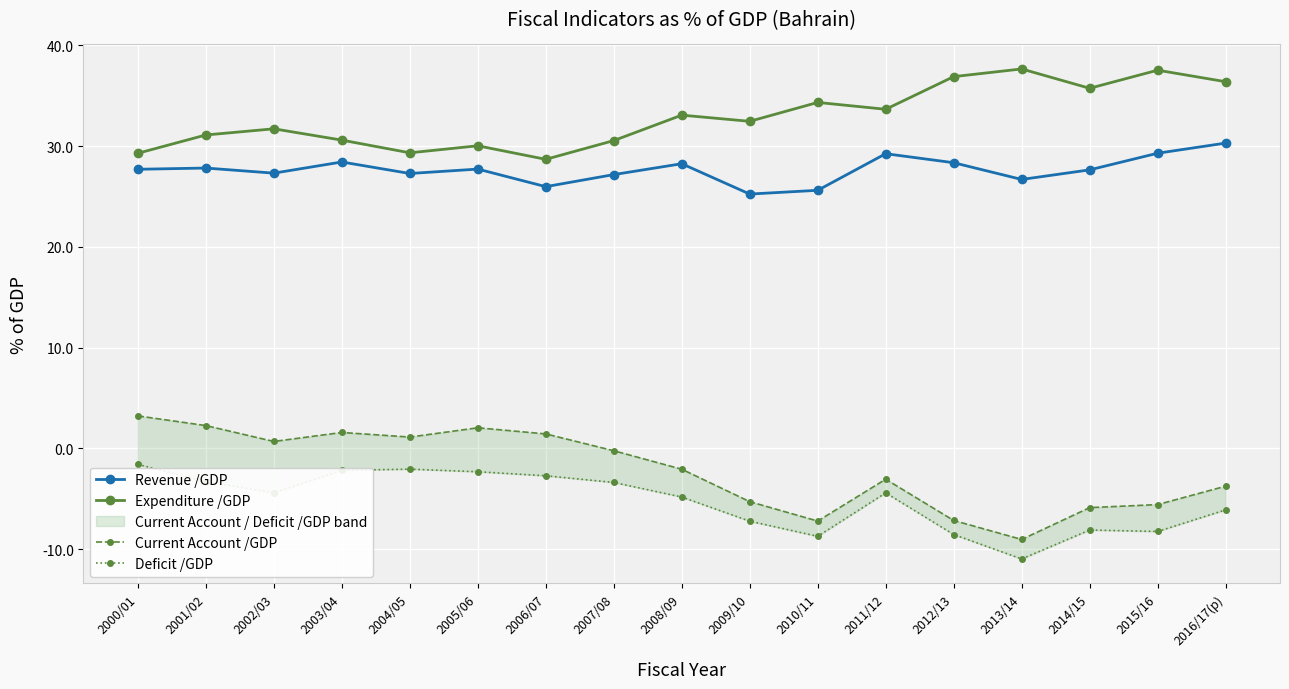

At how many categories does at least one series exceed 13?

17